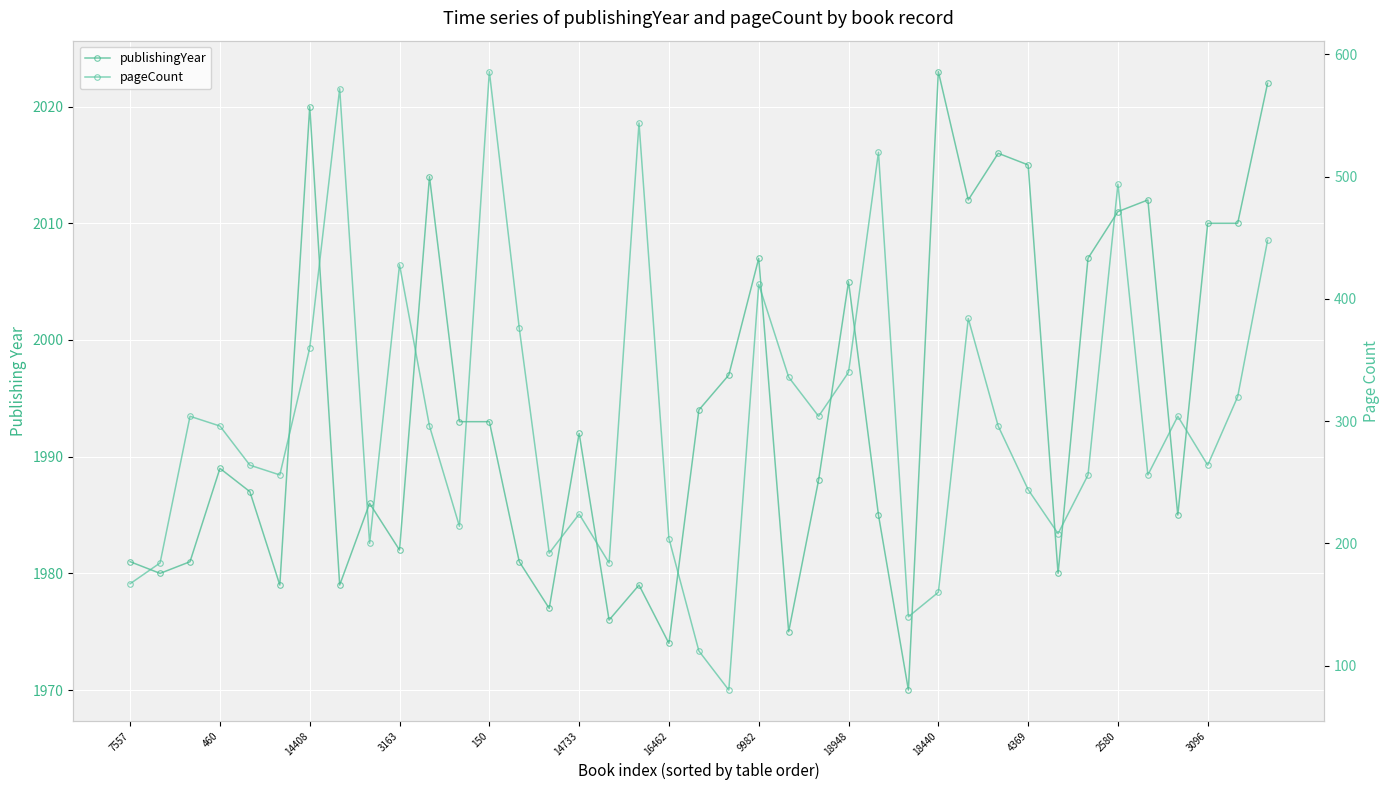

Rank the series by their average value, from lowest to highest.

pageCount, publishingYear